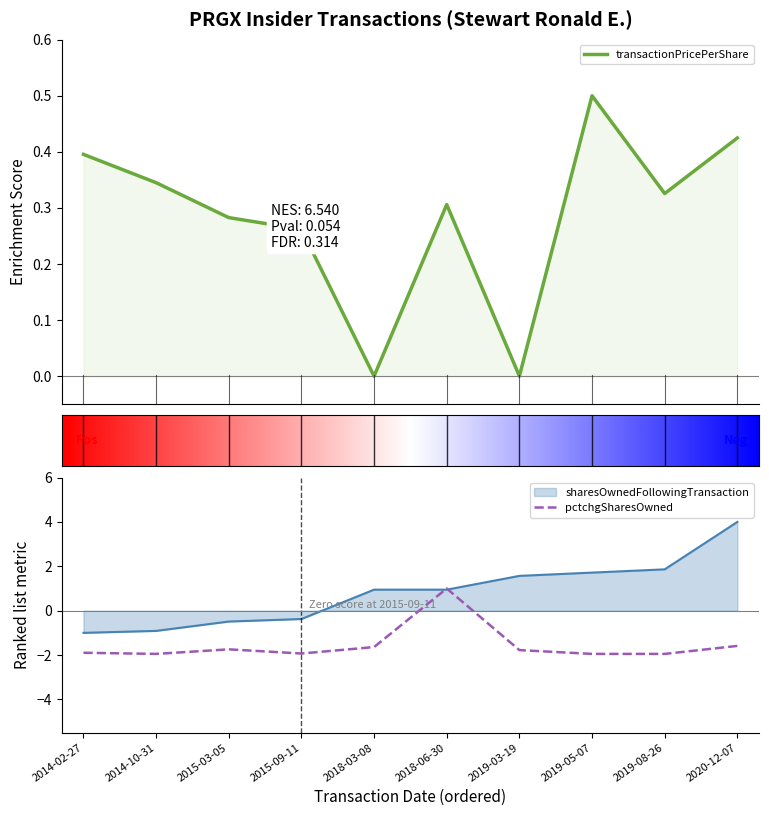

How many lines are shown in the chart?

3